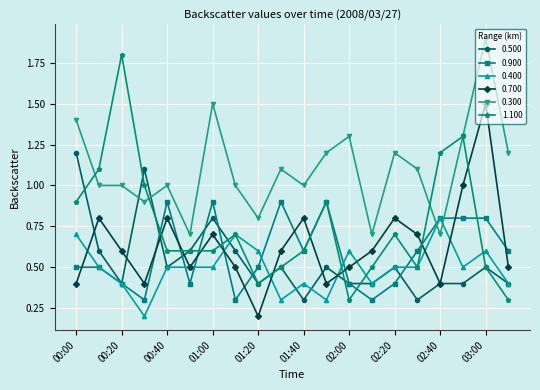

What is the difference between the second highest and minimum values in the 0.700 series?

0.8